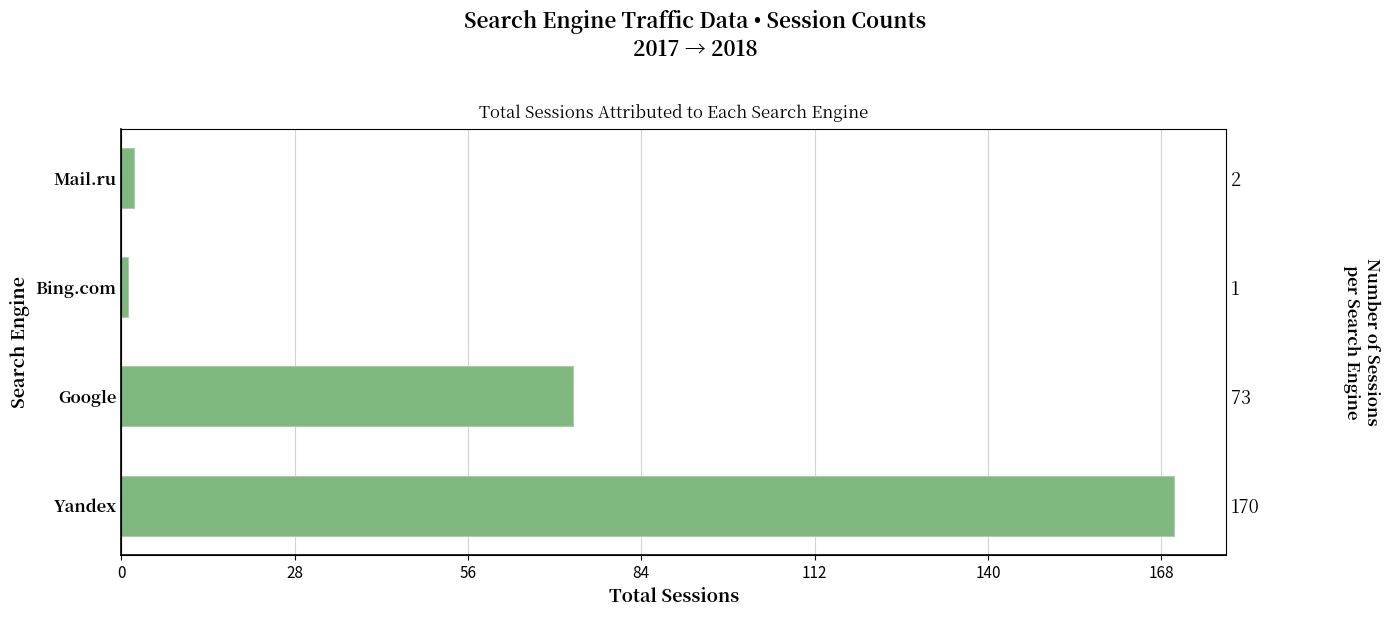

Reading left to right, extract all data points from this chart.

170	73	1	2